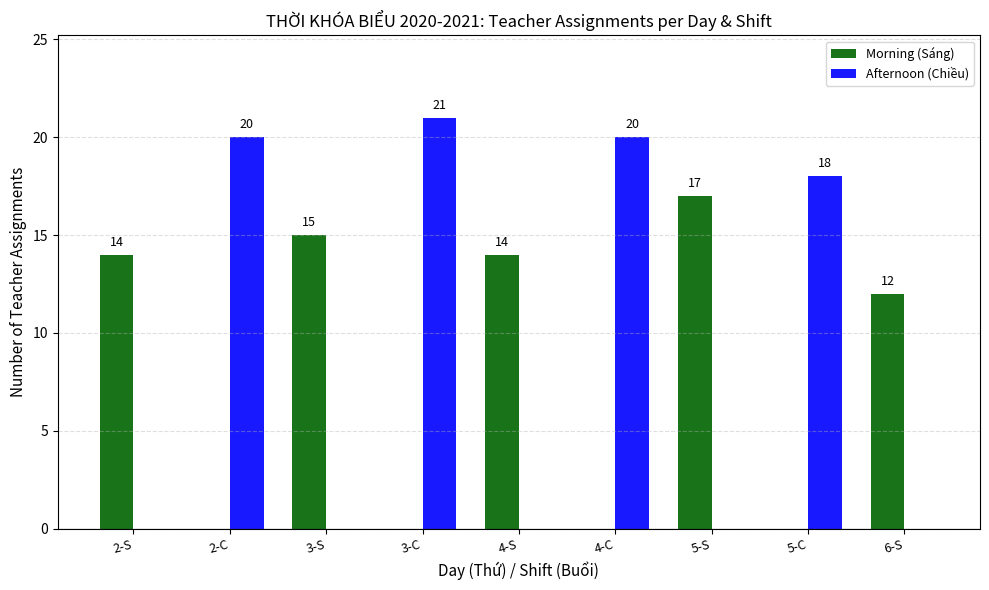

What is the greatest value displayed?

21